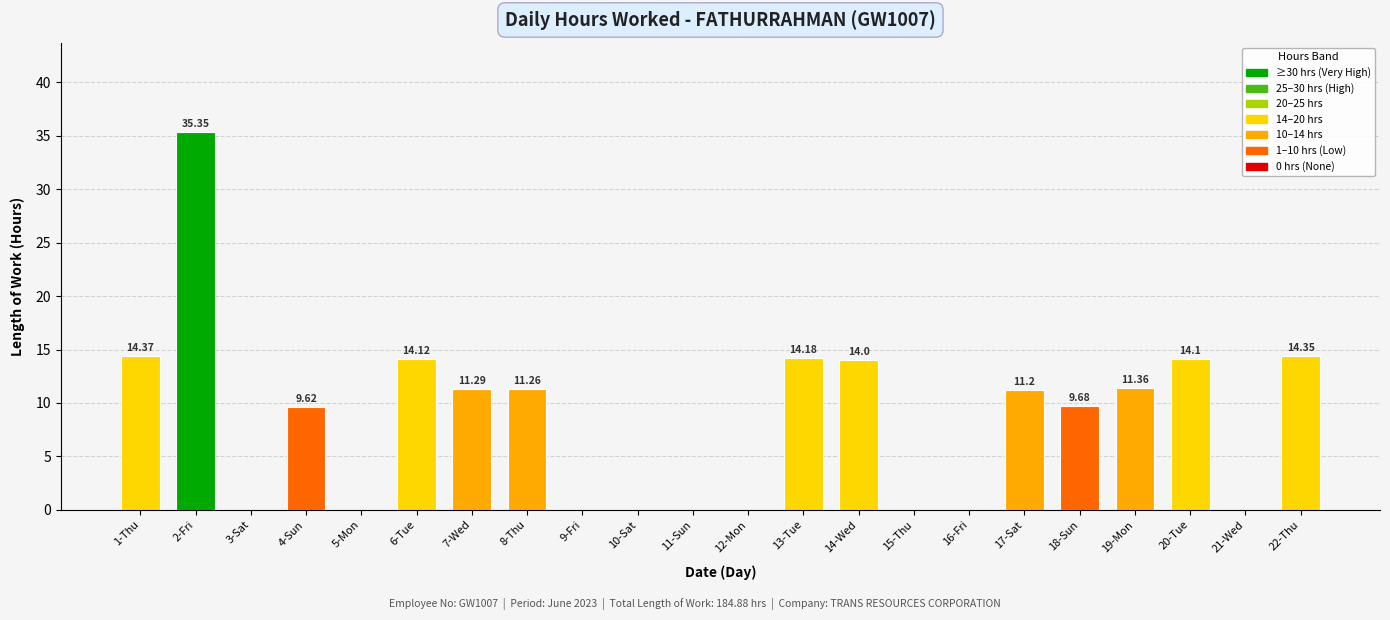

What is the greatest value displayed?

35.4